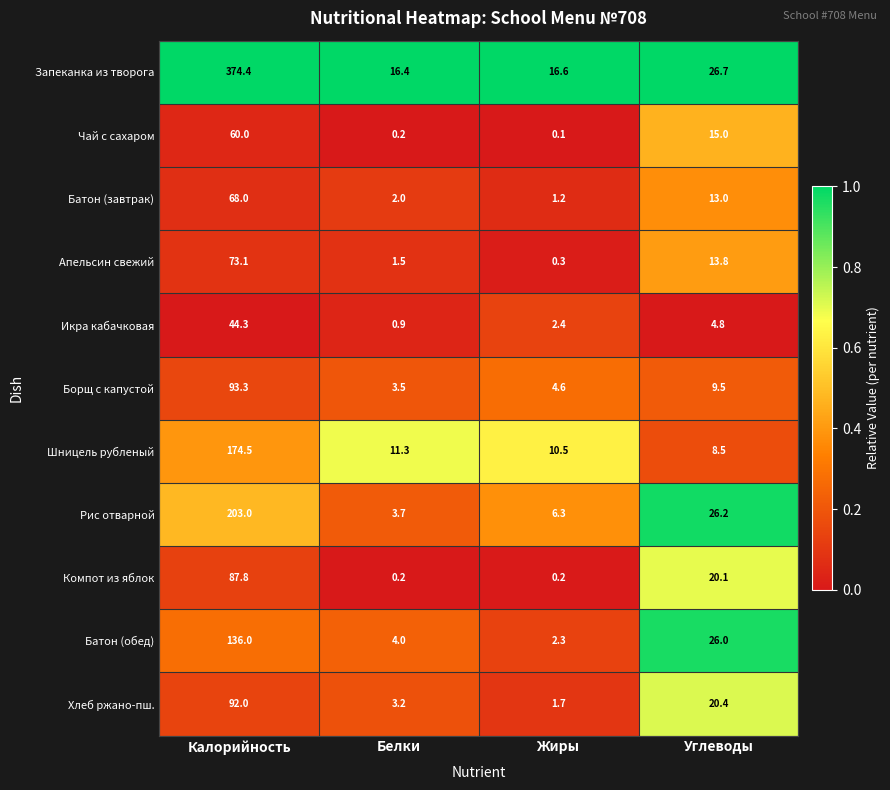

Rank the series at Калорийность from lowest to highest value.

Икра кабачковая, Чай с сахаром, Батон (завтрак), Апельсин свежий, Компот из яблок, Хлеб ржано-пш., Борщ с капустой, Батон (обед), Шницель рубленый, Рис отварной, Запеканка из творога